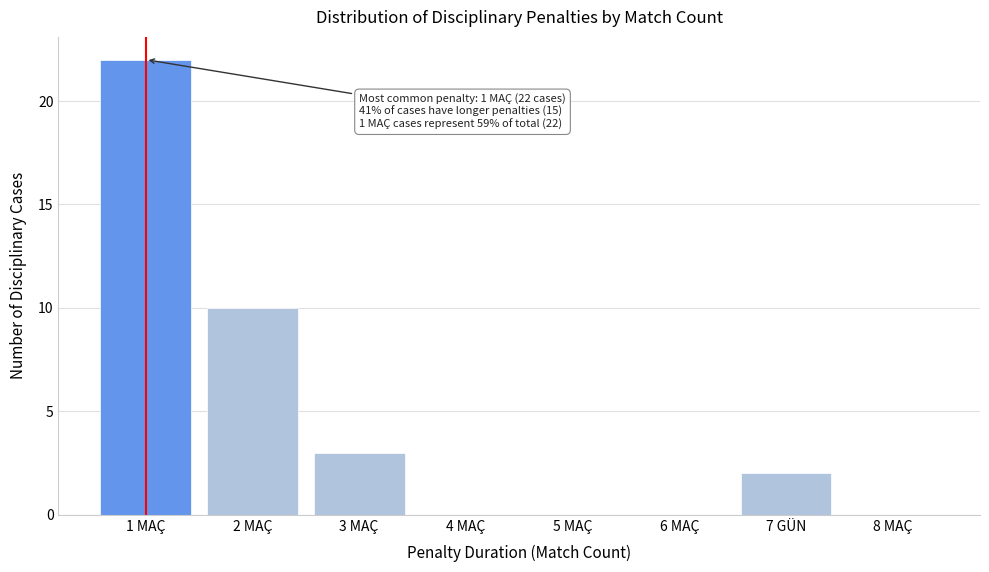

Reading left to right, list all the values displayed in this chart.

1 MAÇ=22	2 MAÇ=10	3 MAÇ=3	4 MAÇ=0	5 MAÇ=0	6 MAÇ=0	7 GÜN=2	8 MAÇ=0